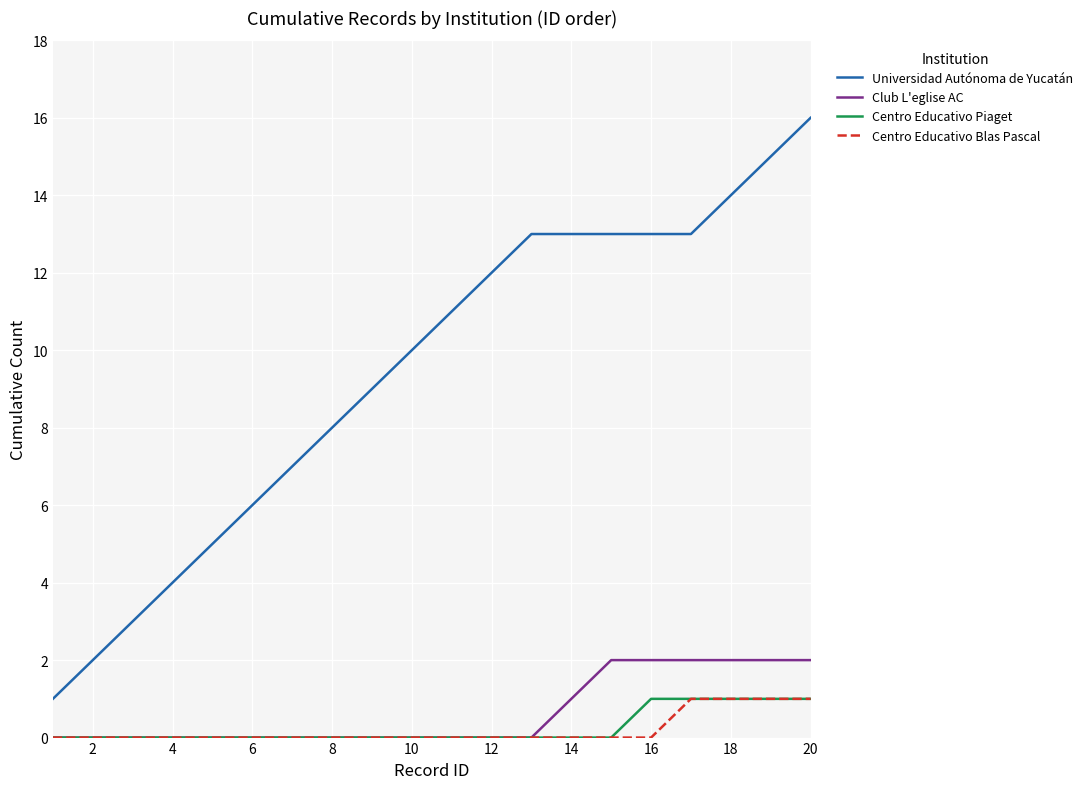

Does the chart have visible grid lines?

Yes